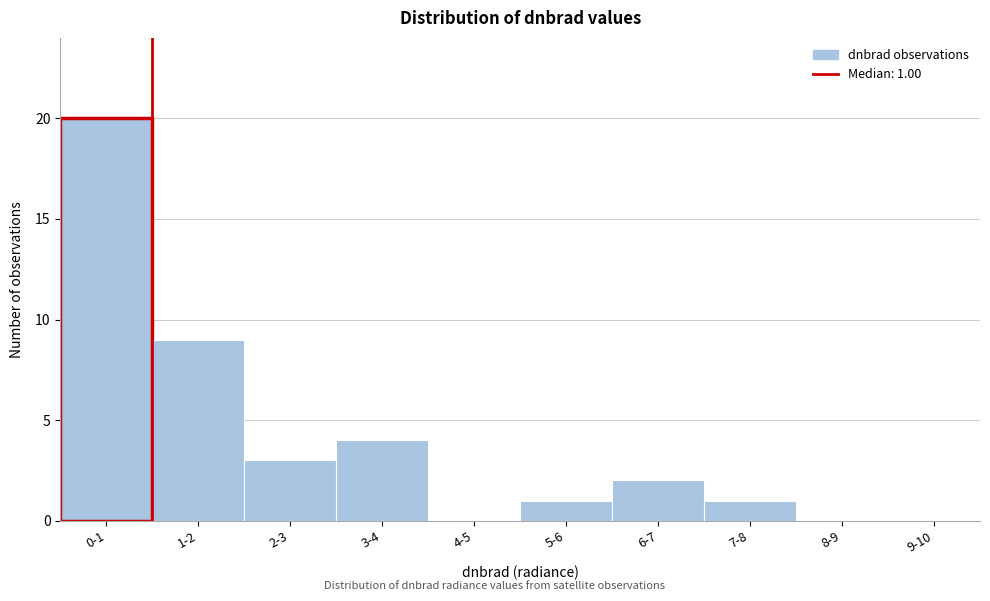

Reading left to right, what are all the values shown in this chart?

0-1=20	1-2=9	2-3=3	3-4=4	4-5=0	5-6=1	6-7=2	7-8=1	8-9=0	9-10=0